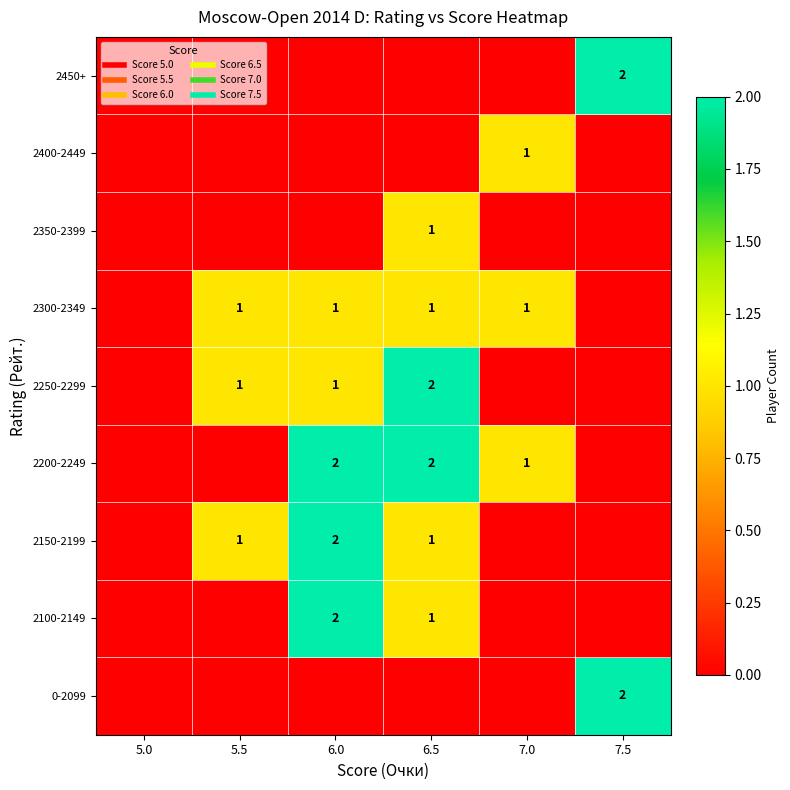

Where is 2300-2349 nearest to the value 0?

5.0